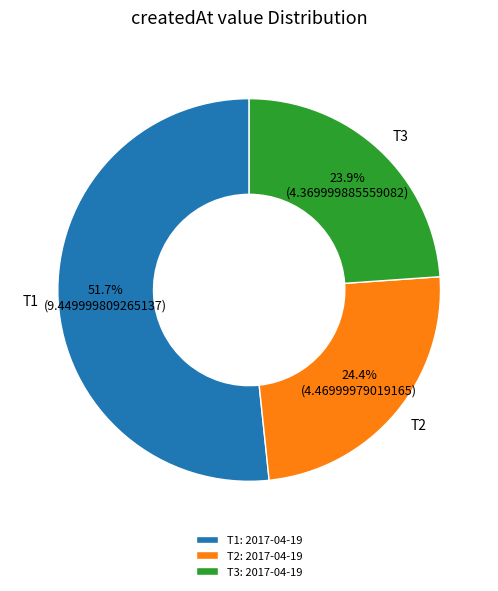

Is there any slice that represents more than half of the pie?

Yes